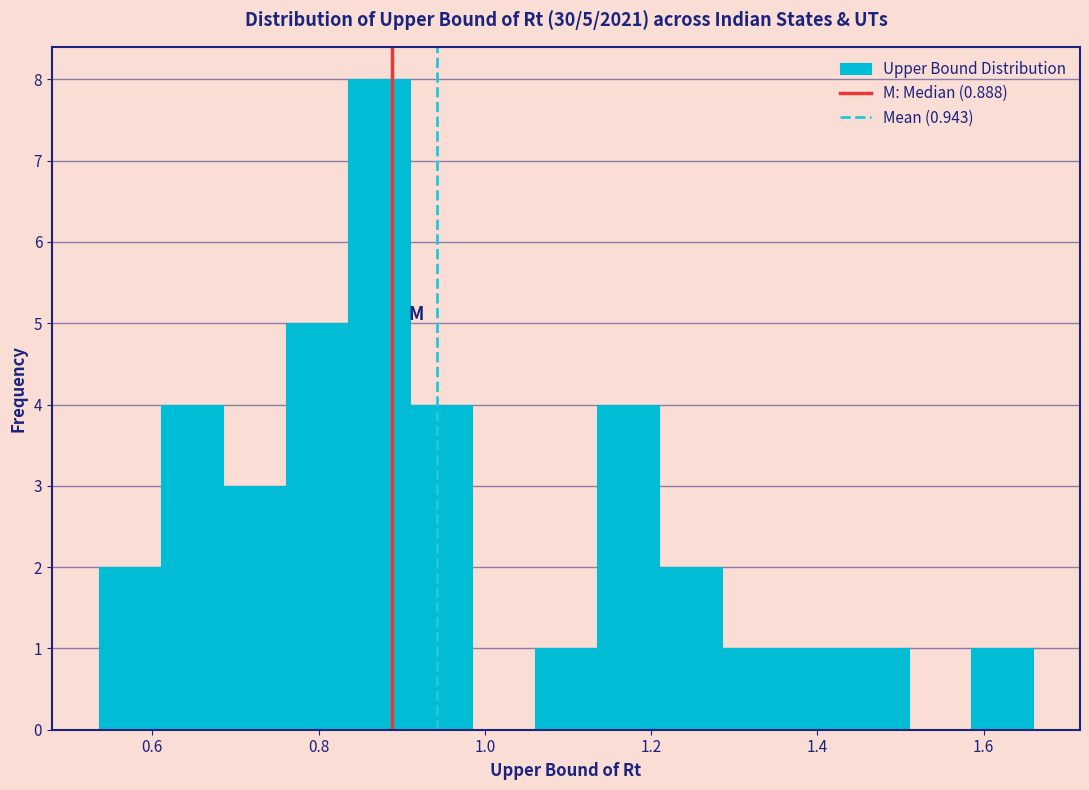

Read against the x-axis, roughly where is the centre of the tallest bar?

0.88